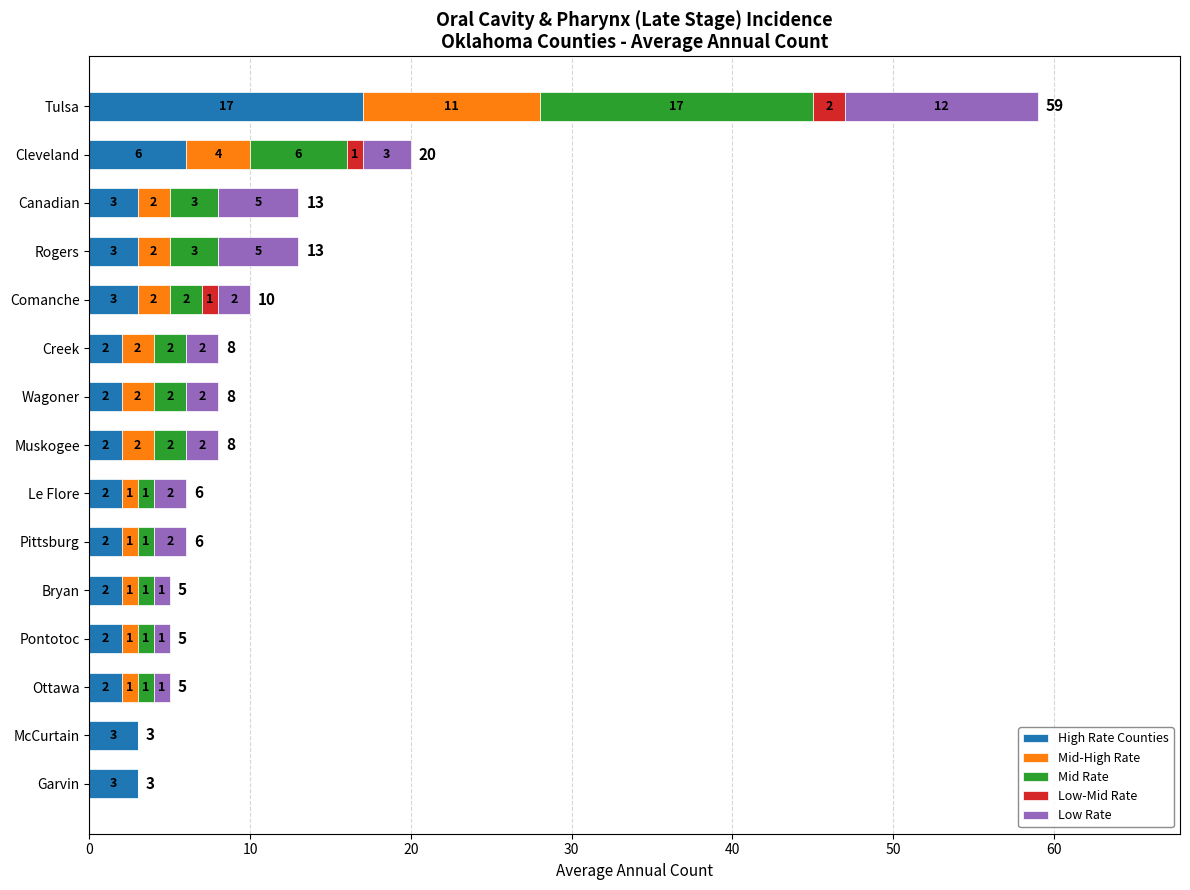

The value of High Rate Counties at Creek is 2. True or false?

True